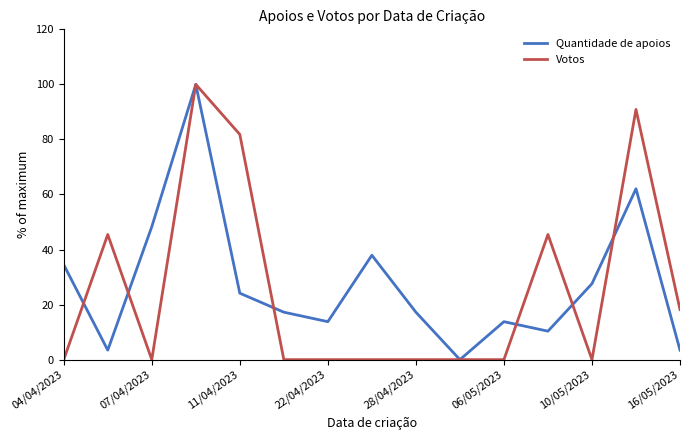

What is the maximum value for Quantidade de apoios?

100.0